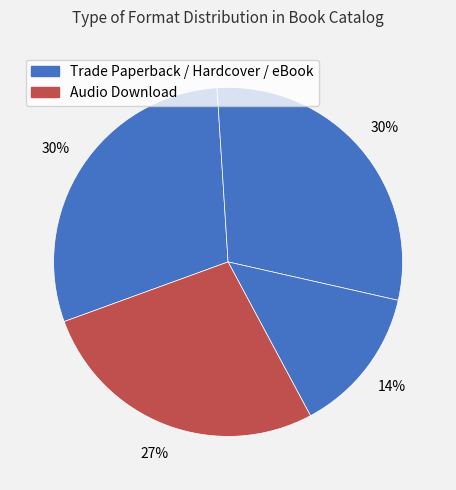

How many slices are in this pie chart?

4